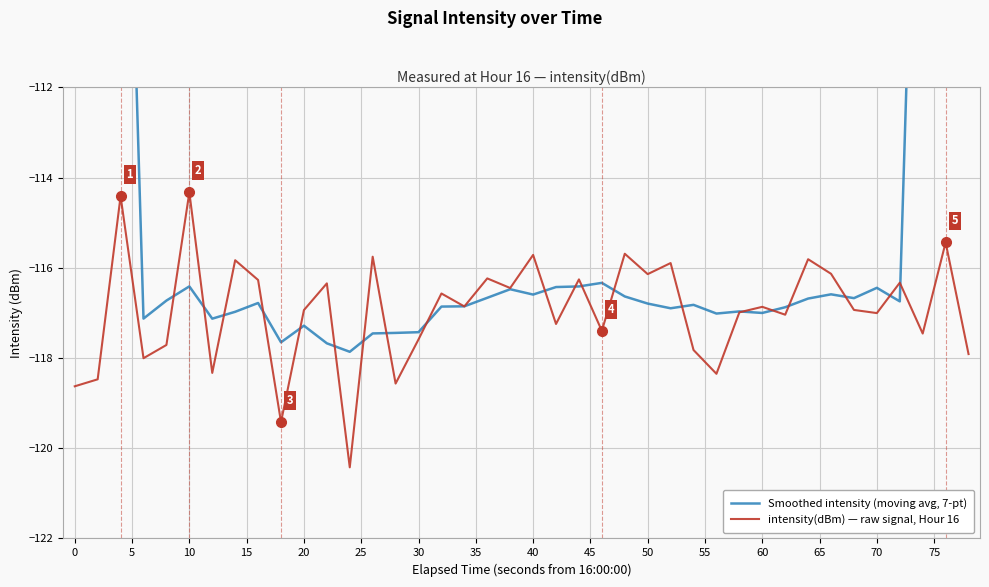

How many values in the Smoothed intensity (moving avg, 7-pt) series exceed -116?

6